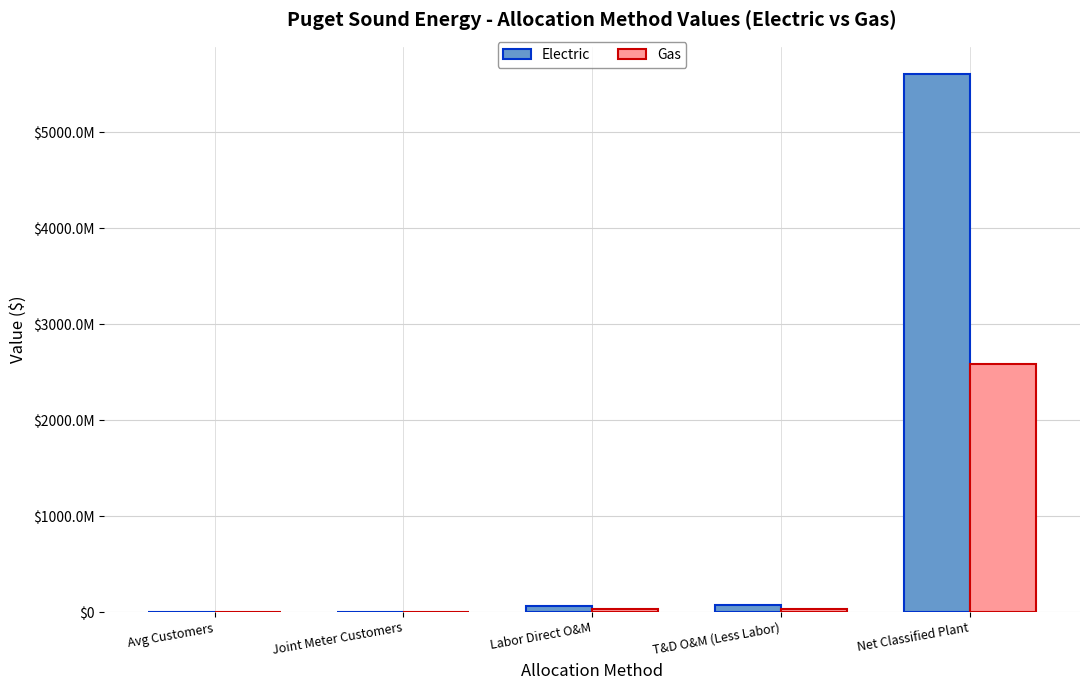

What is the label of the 1st bar from the left?

Avg Customers